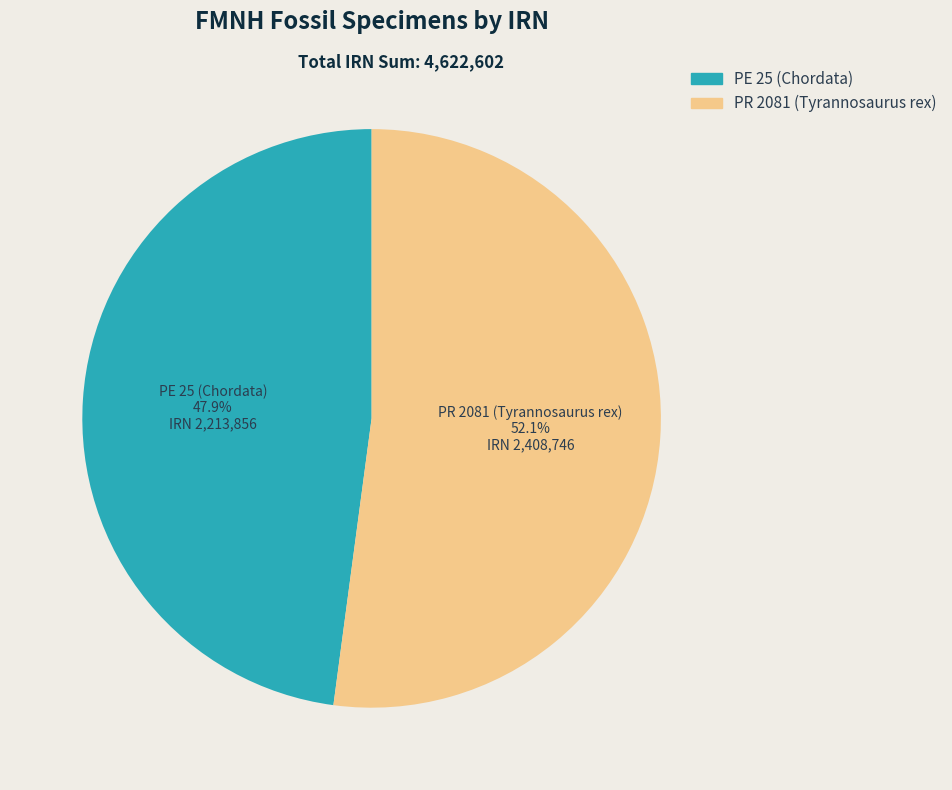

Combined, do PE 25 (Chordata) and PR 2081 (Tyrannosaurus rex) account for over 50%?

Yes